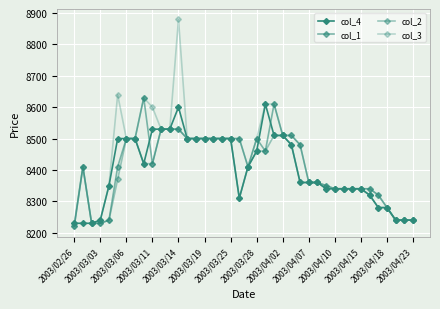

What is the value of the col_3 point at the 23rd from the left?

8610